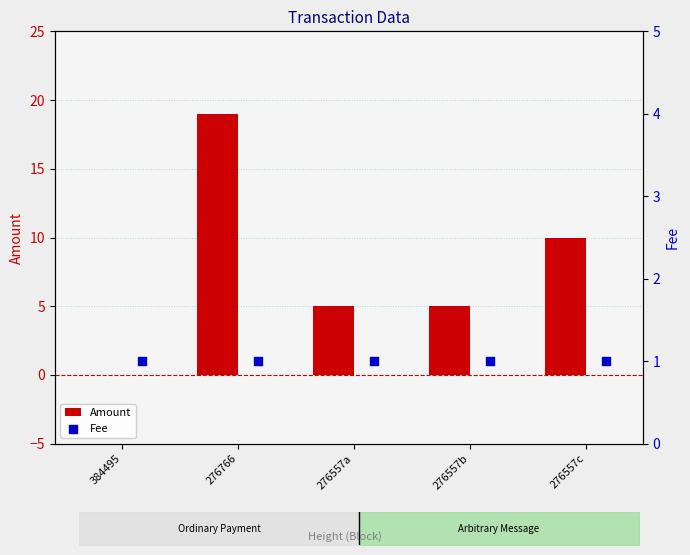

Which series has the largest total across all categories?

Amount